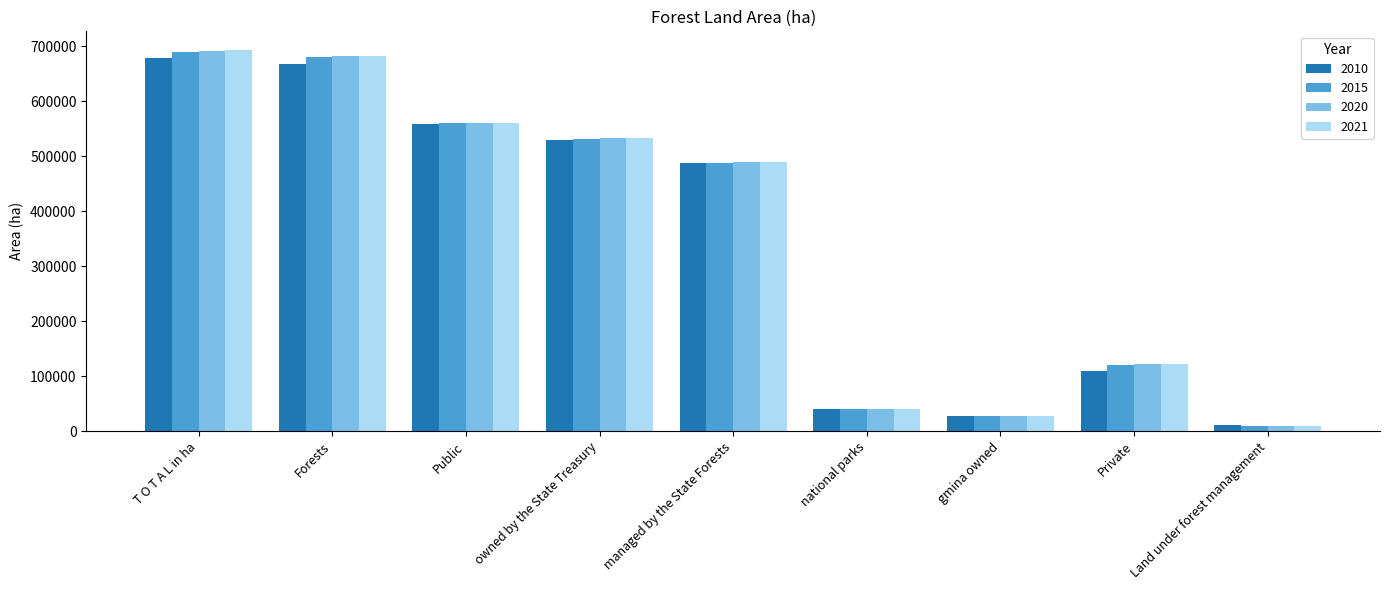

The 2021 series shows 682753 at Forests. True or false?

True